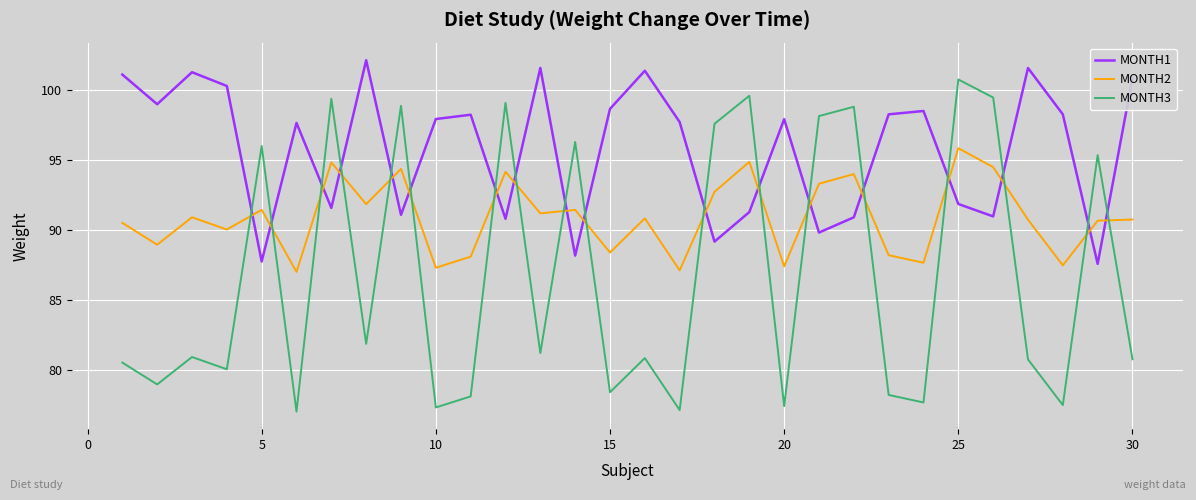

Does the chart have visible grid lines?

Yes